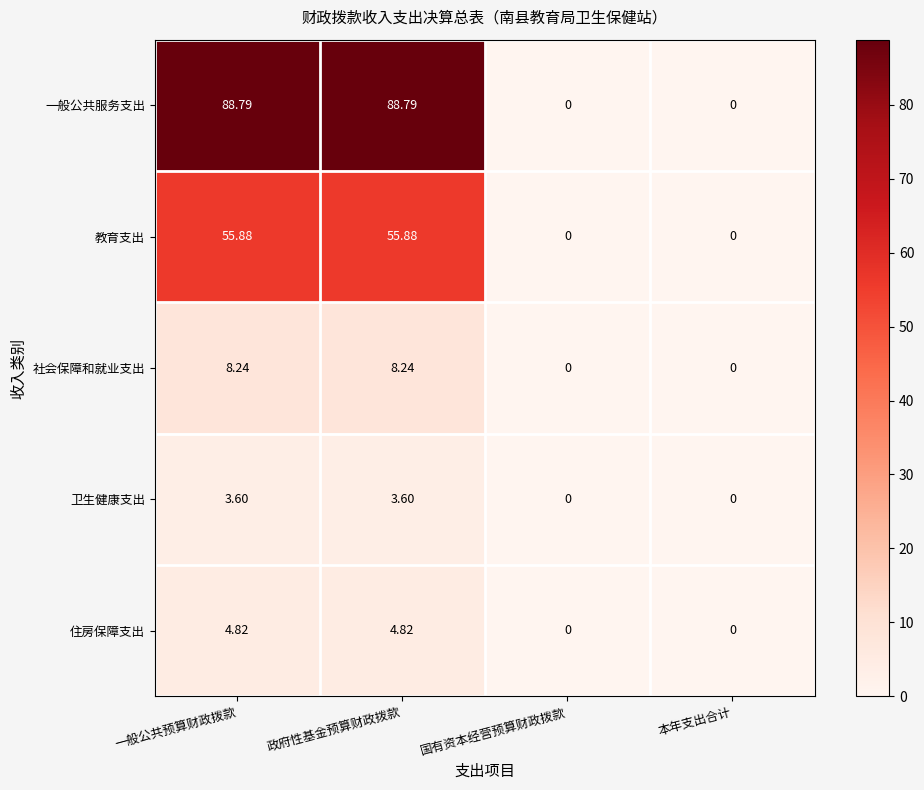

Where does the 教育支出 series first go above 55?

一般公共预算财政拨款